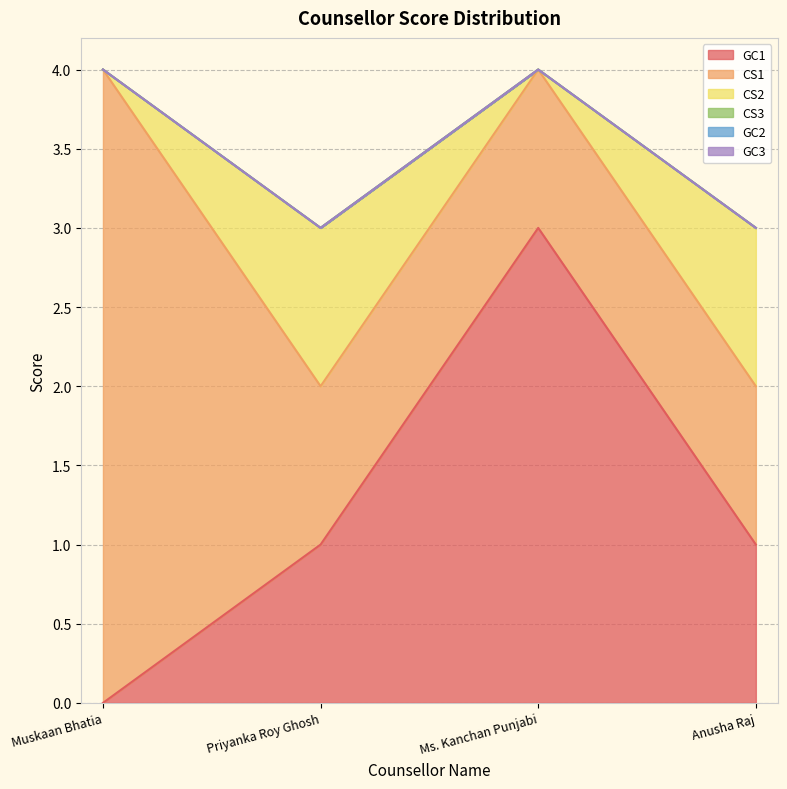

At which category does CS2 reach its first local valley?

Ms. Kanchan Punjabi